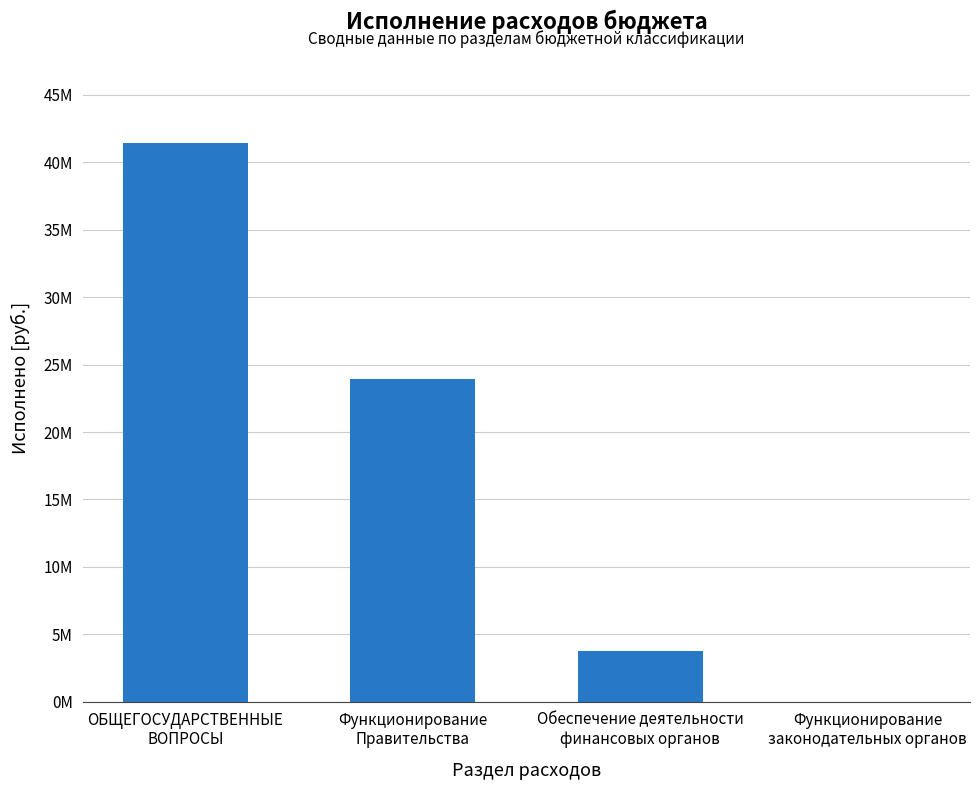

What is the difference between the values at Обеспечение деятельности
финансовых органов and Функционирование
Правительства?

20187078.2